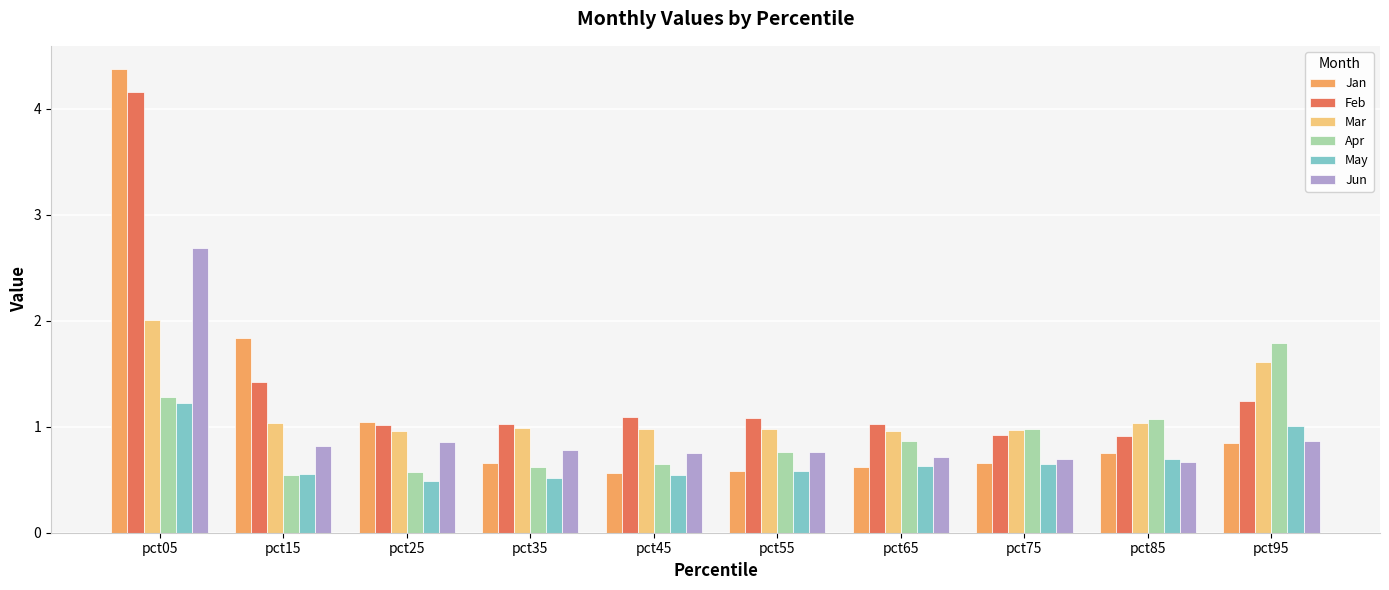

Which label corresponds to the largest value in the chart?

pct05